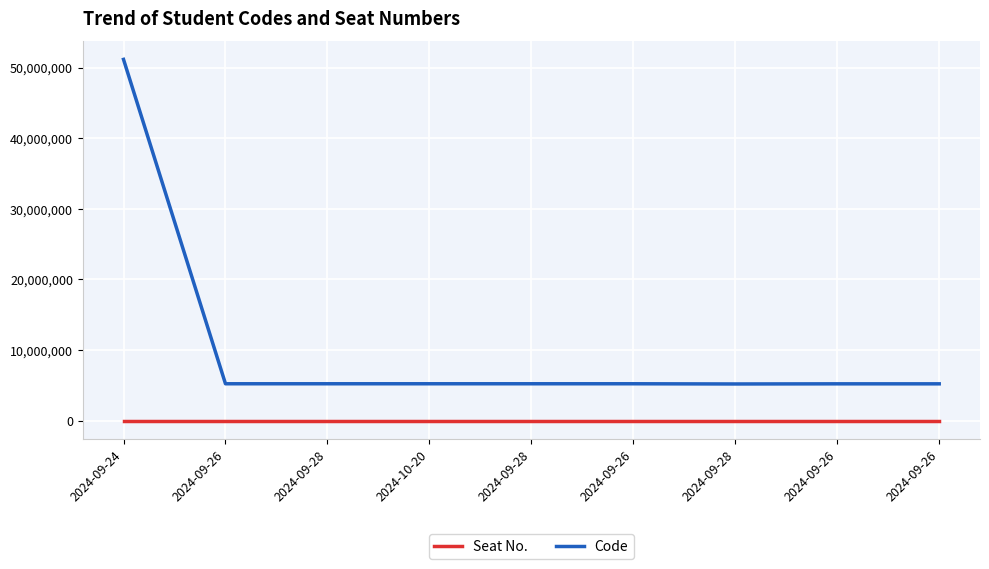

Is this an area chart (filled region under the line)?

No